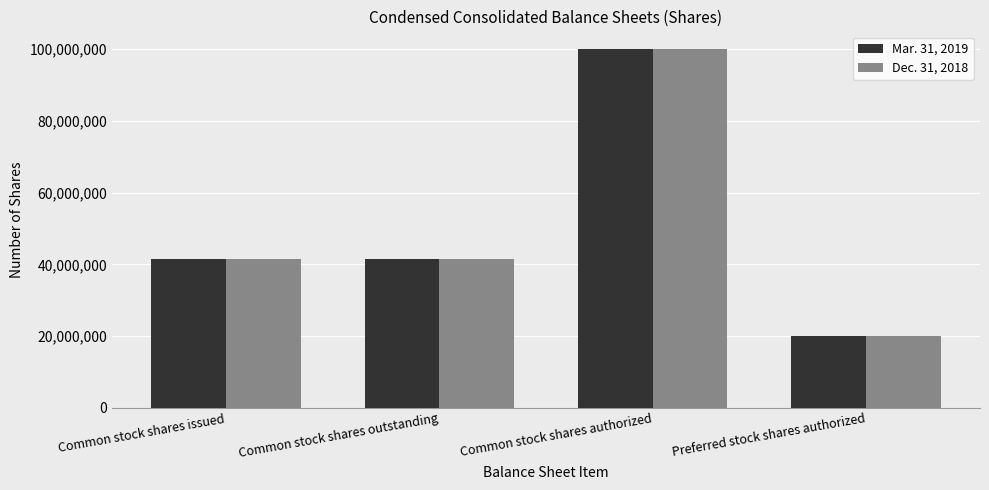

What position from the left is Common stock shares outstanding?

2